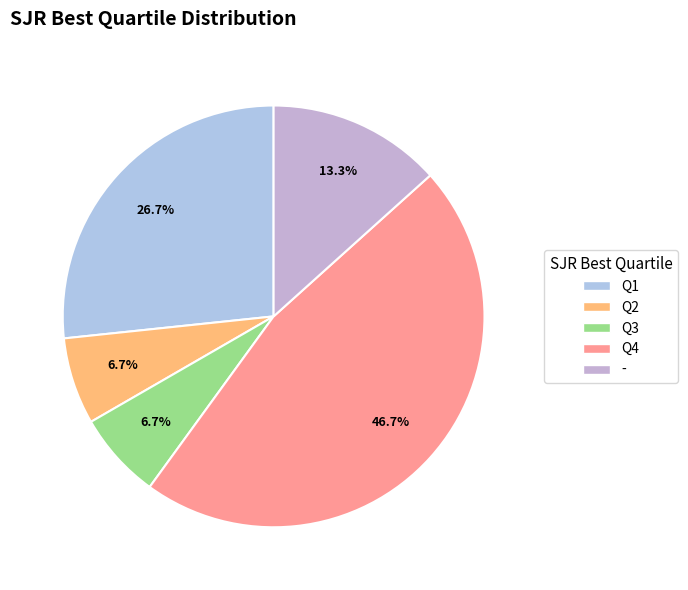

Is the sum of Q1 and Q4 greater than half?

Yes